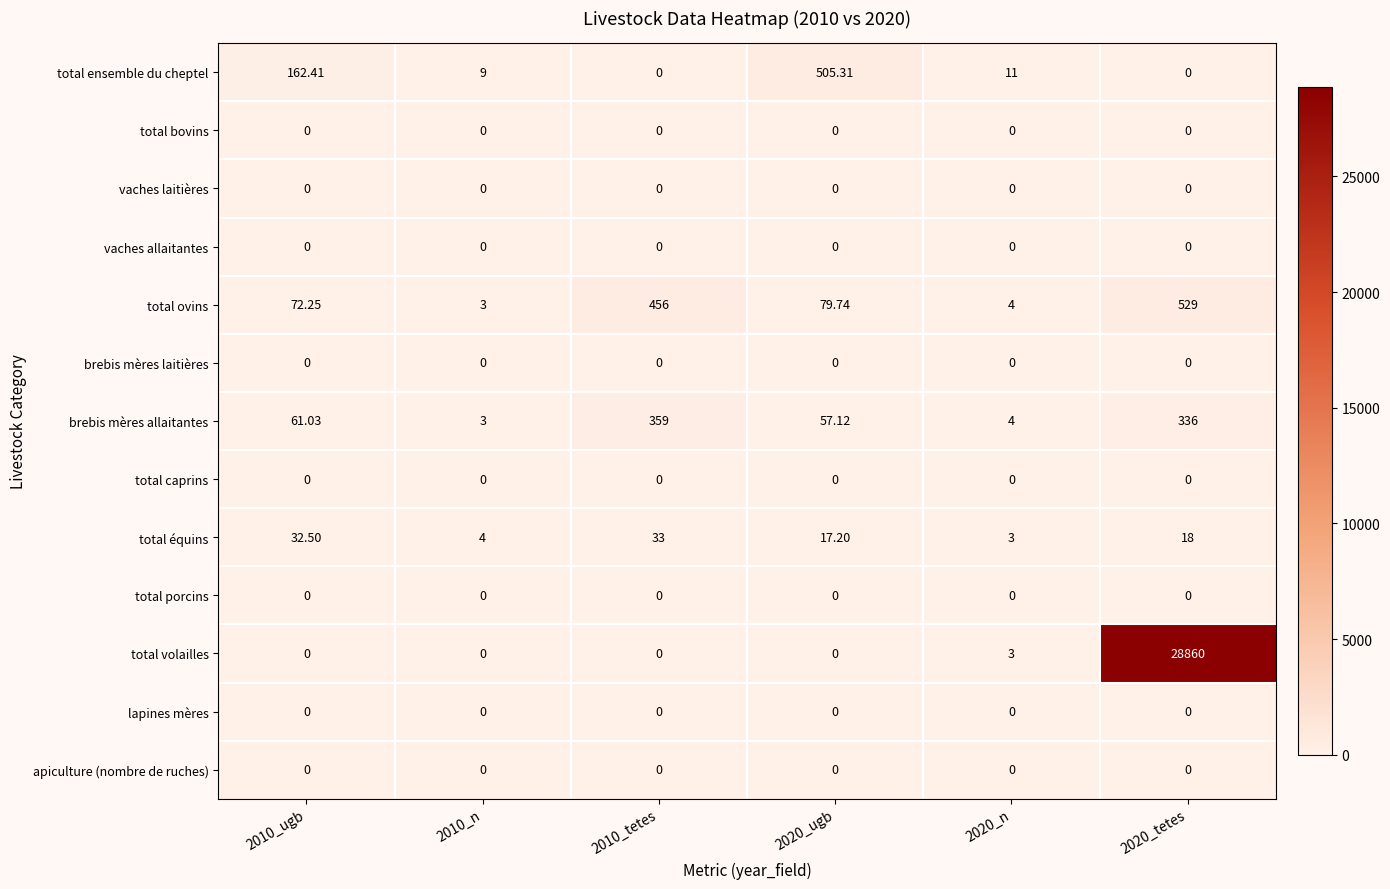

What is the spread (max minus min) of values at 2010_tetes?

456.0